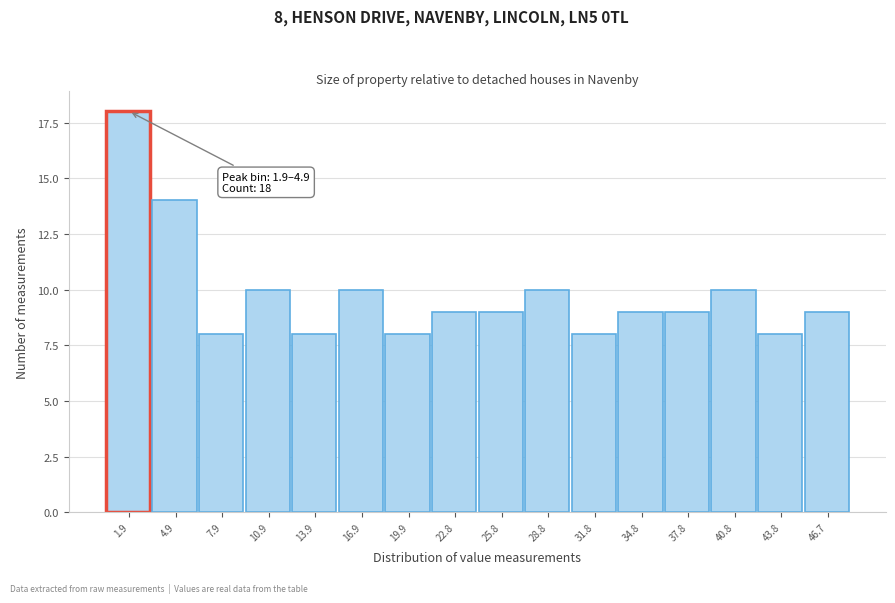

Reading right to left, what are all the values shown in this chart?

9	8	10	9	9	8	10	9	9	8	10	8	10	8	14	18